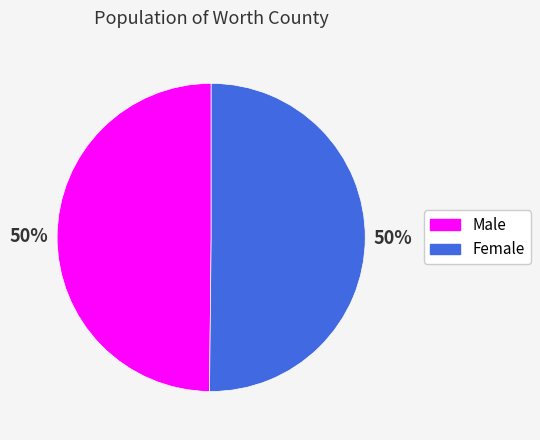

What percentage is the Male slice, to the nearest percent?

50%